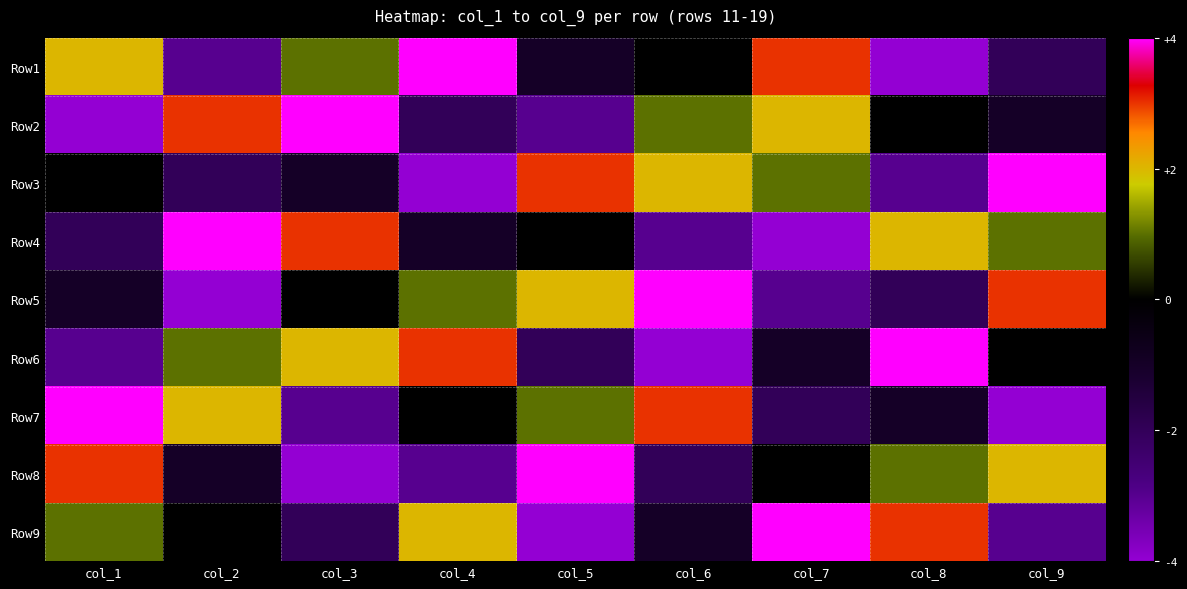

What is the spread (max minus min) of values at col_7?

8